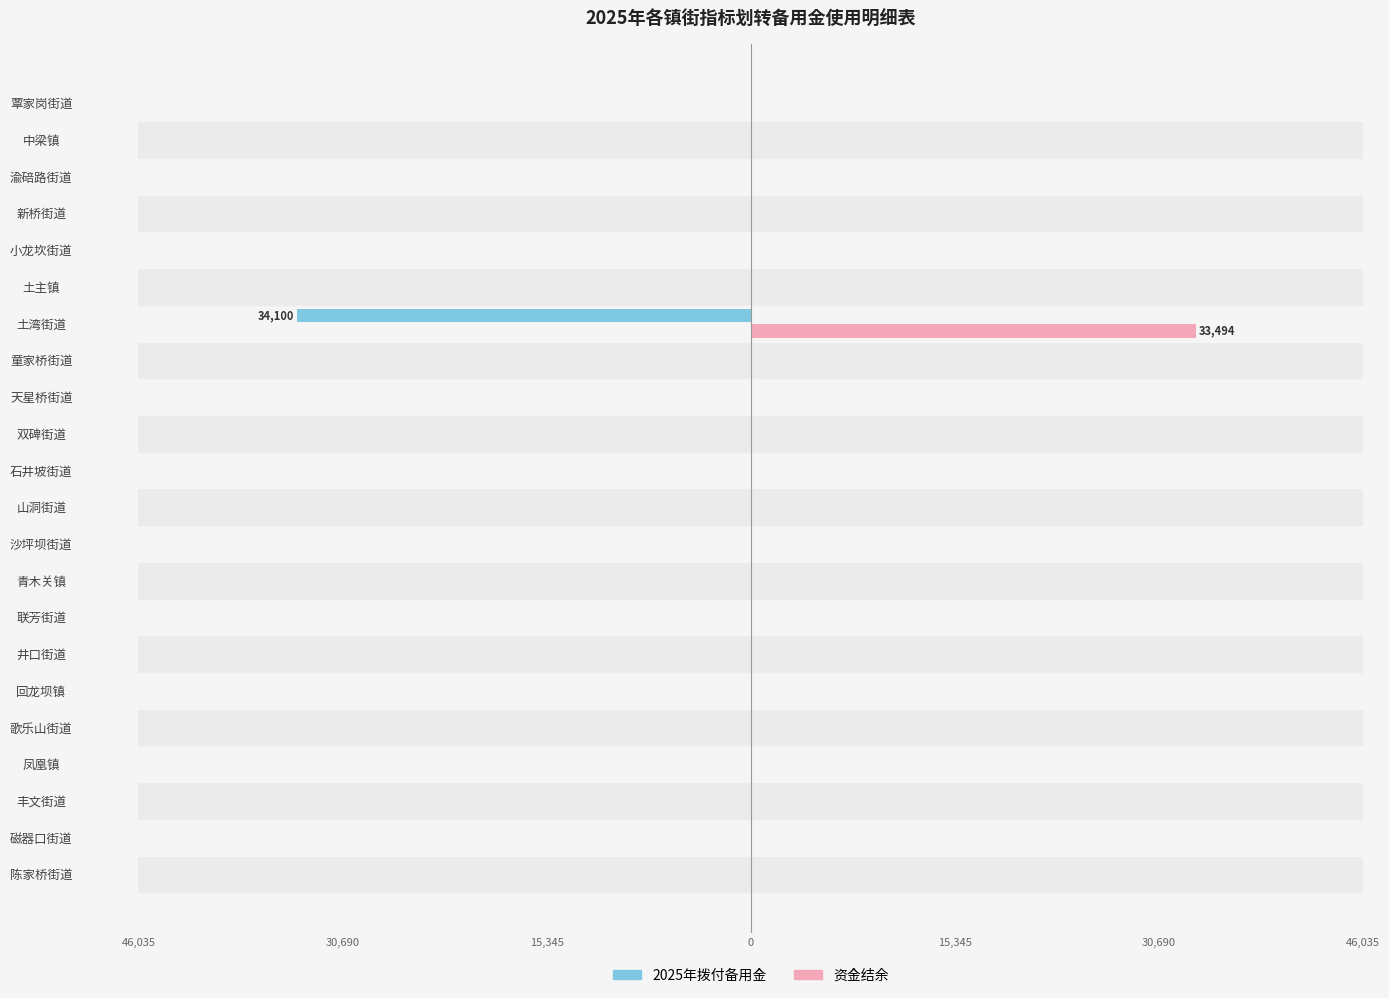

What are all the series names shown in the legend?

2025年拨付备用金, 资金结余